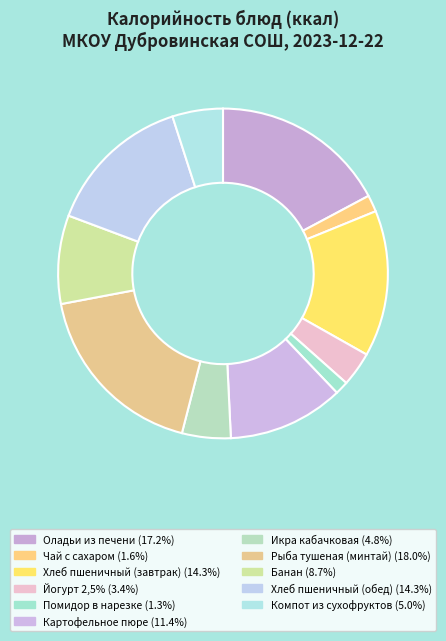

How many slices are in this pie chart?

11